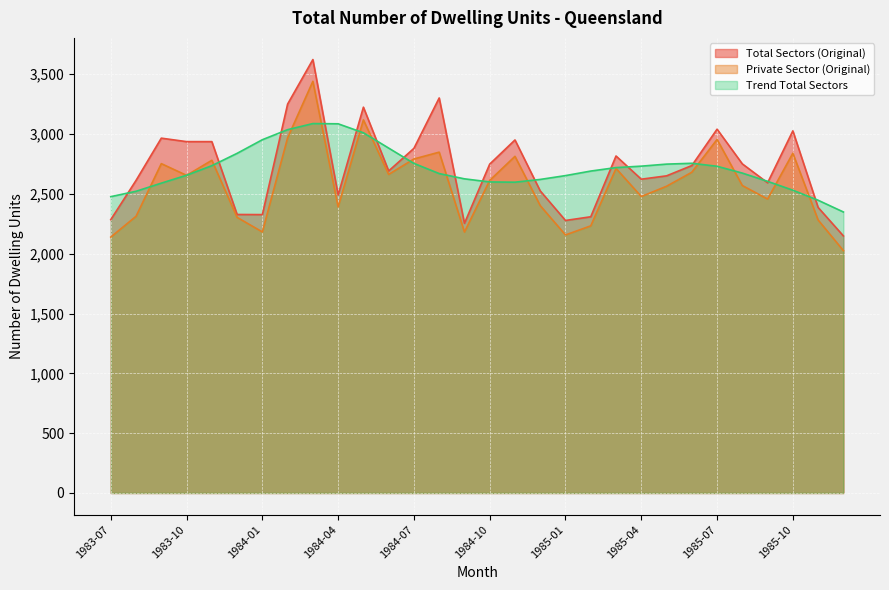

What is the smallest value displayed?

2026